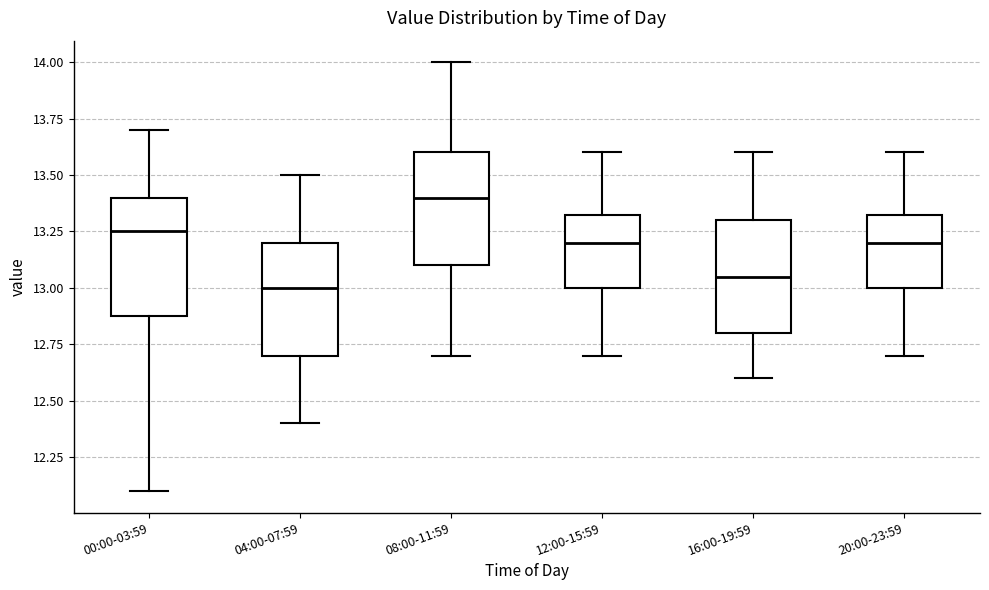

Which box's median line is the lowest?

04:00-07:59